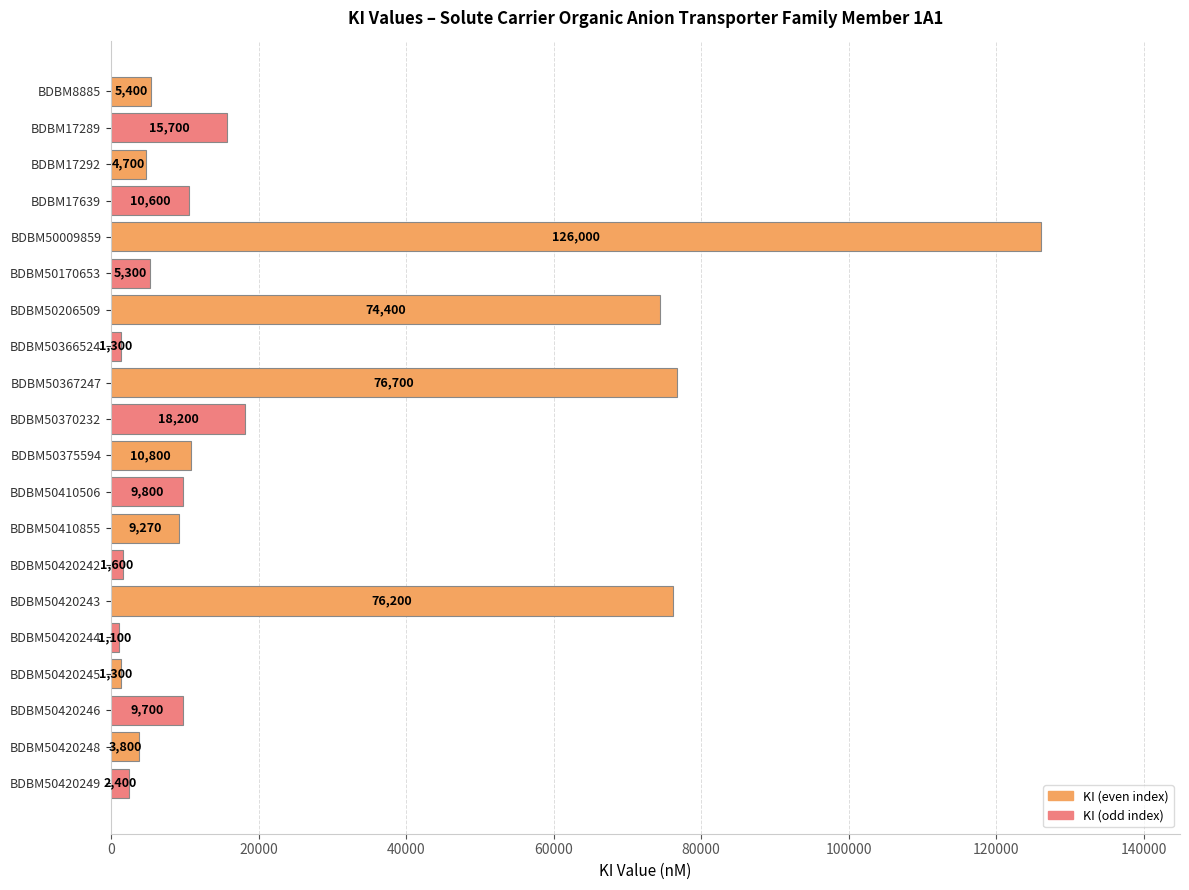

What is the value of the 15th bar from the top?

76200